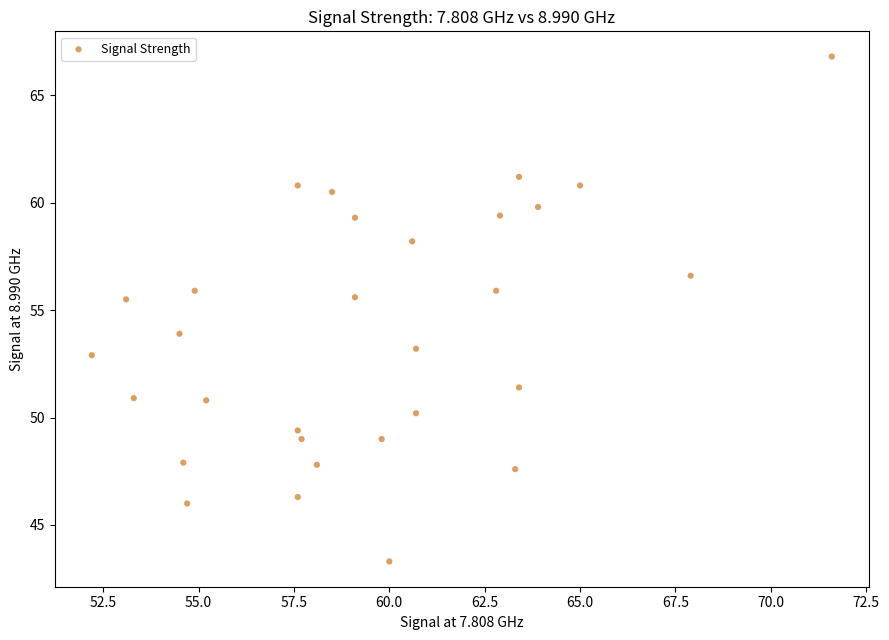

What is the range of Y values (max minus min)?

23.5